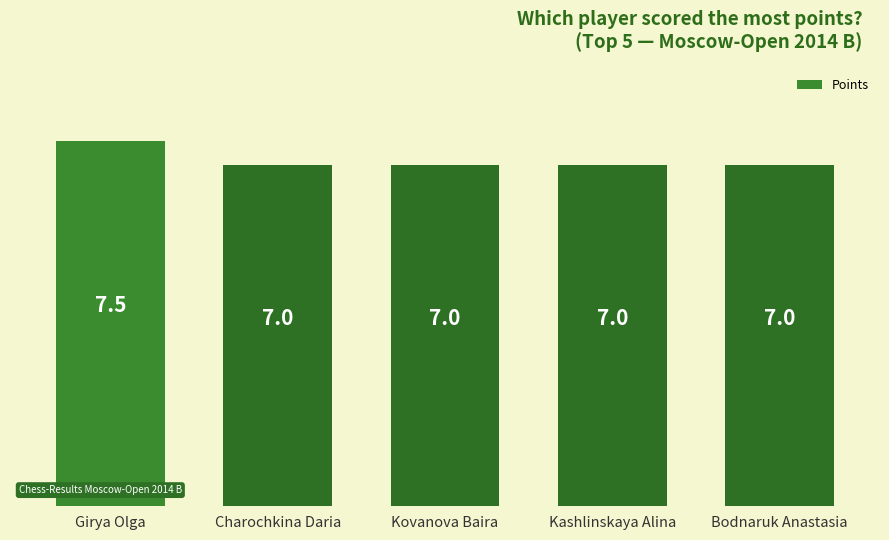

What is the minimum value shown in the chart?

7.0